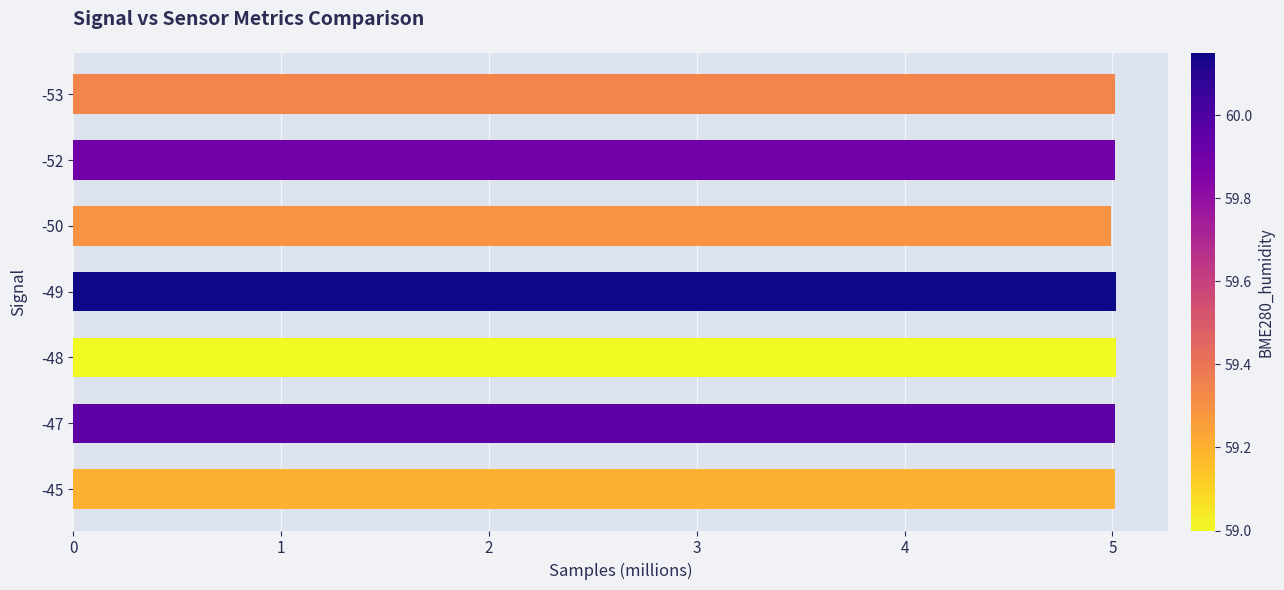

How many bars are there in total?

7